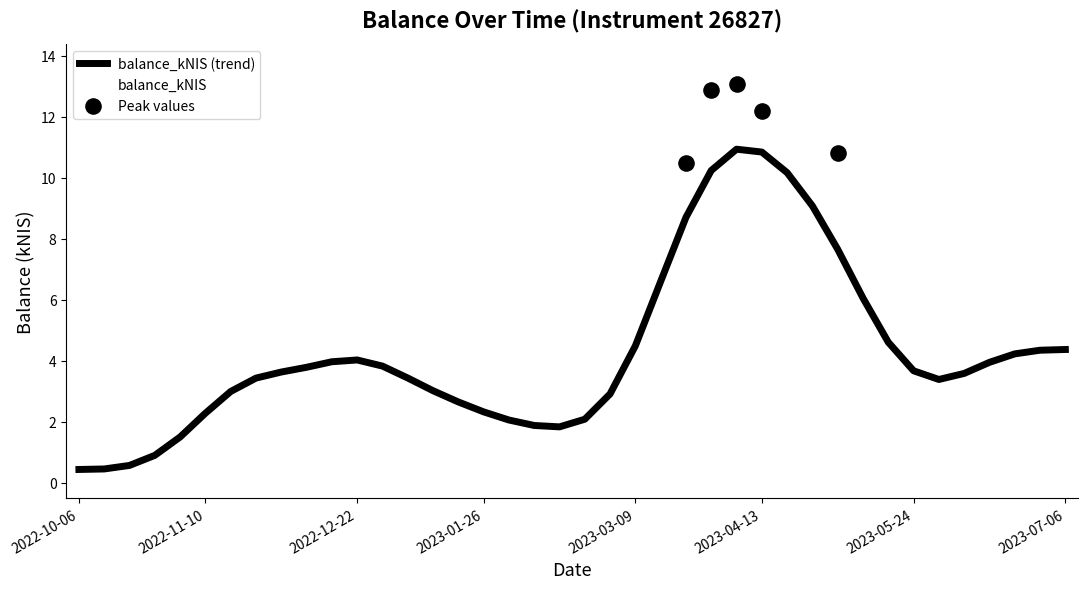

Which has a higher value, 2023-05-18 or 2023-03-23?

2023-03-23